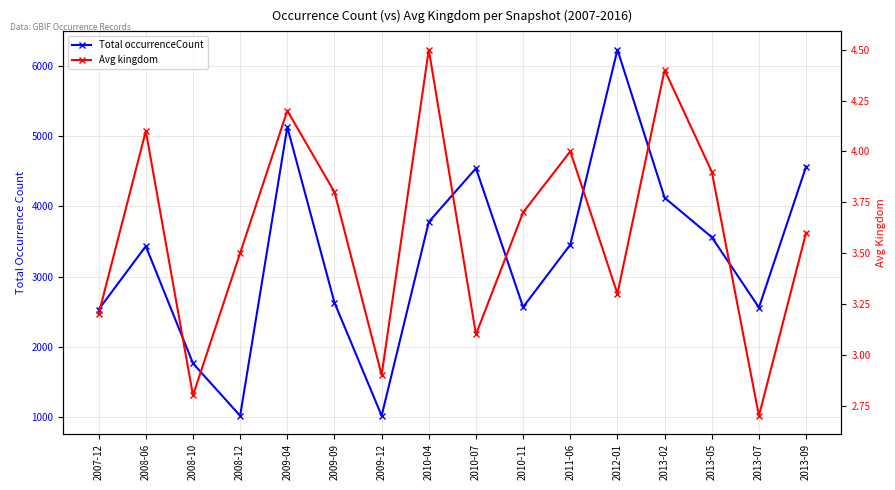

The value of Total occurrenceCount at 2009-09 is 3912.7. True or false?

False